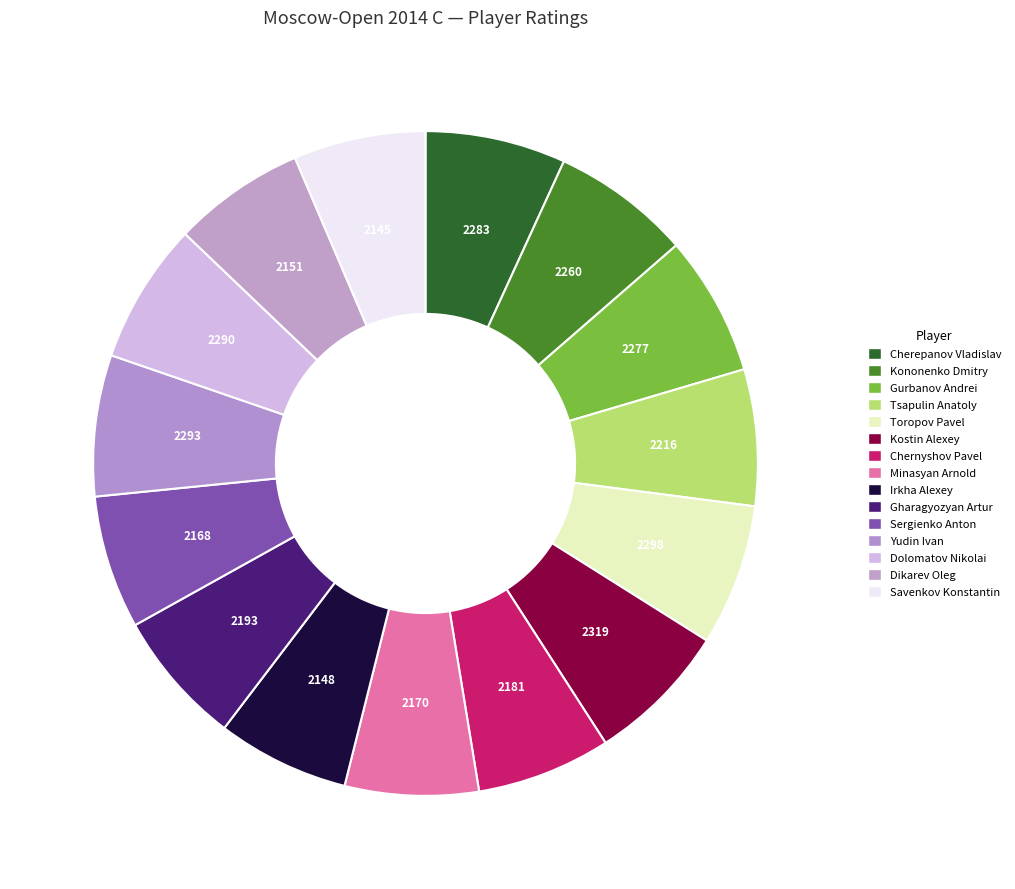

How many slices are in this pie chart?

15